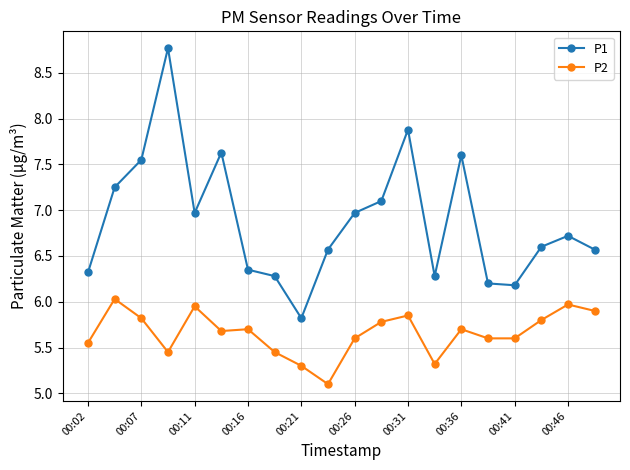

Rank the series by their maximum value, from lowest to highest.

P2, P1